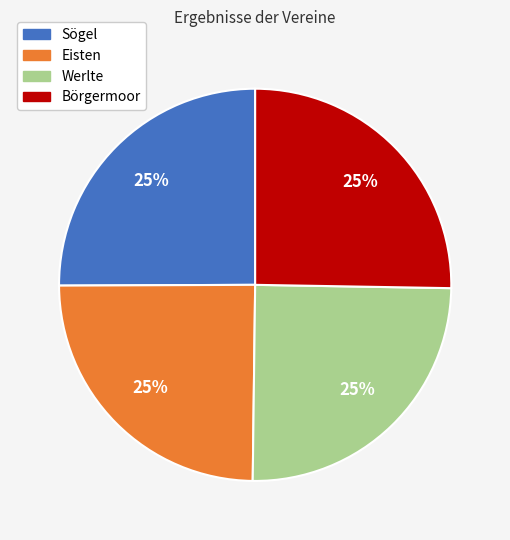

True or false: Sögel accounts for 25% of the total.

True